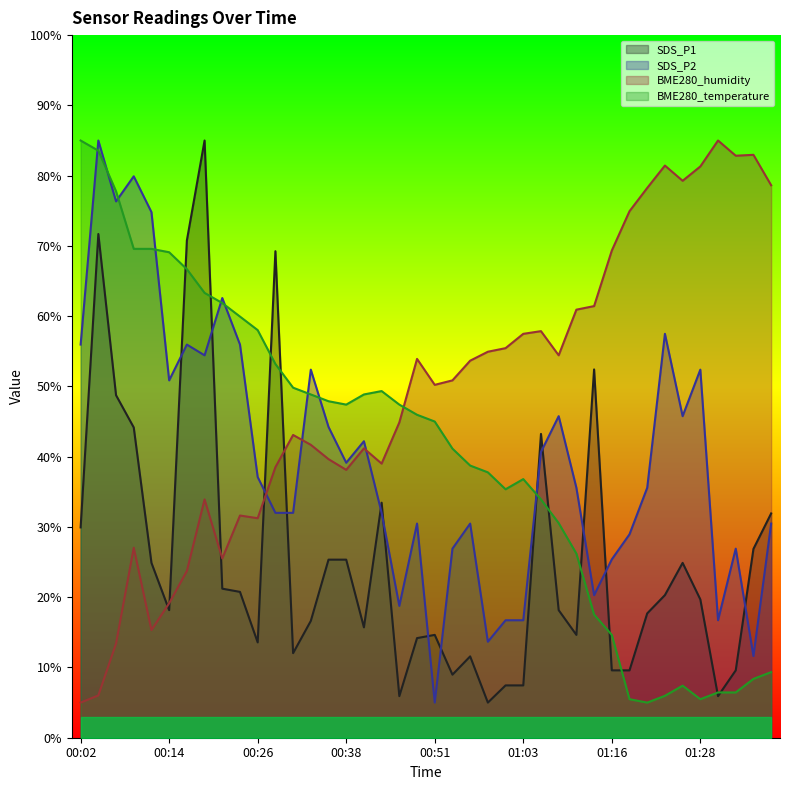

Which category has the lowest value in the SDS_P1 series?

00:58